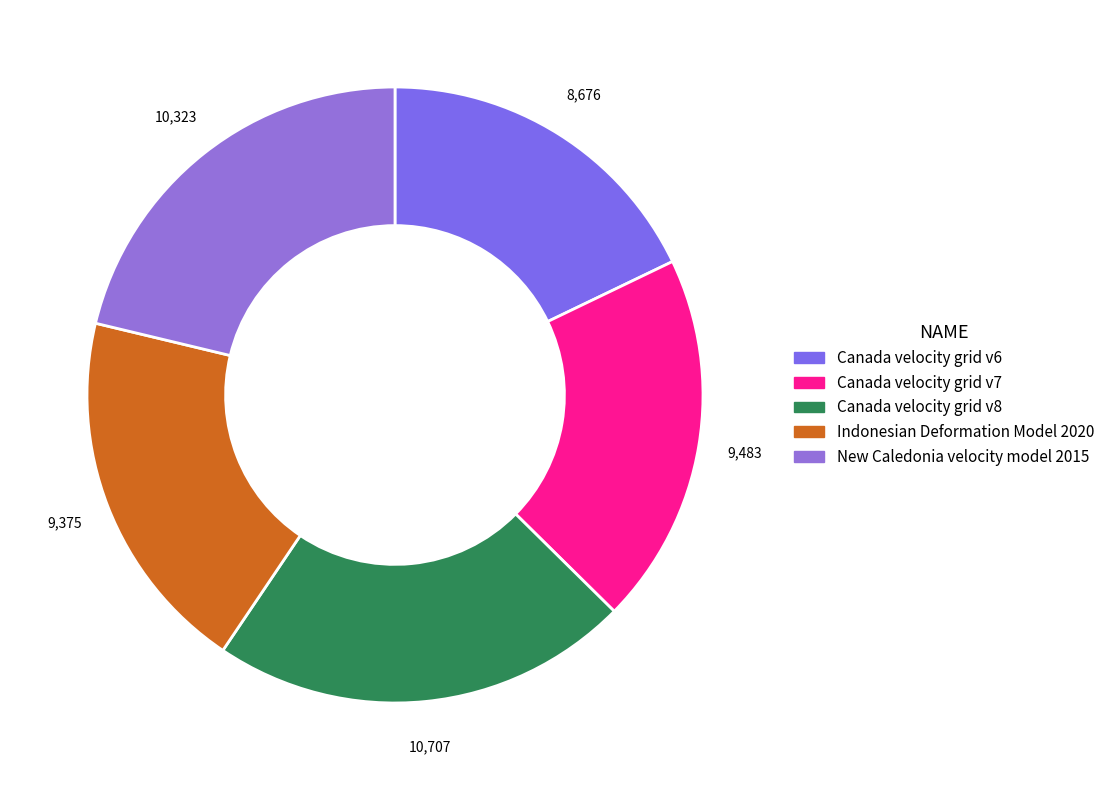

To the nearest percent, what is the average slice percentage?

20%